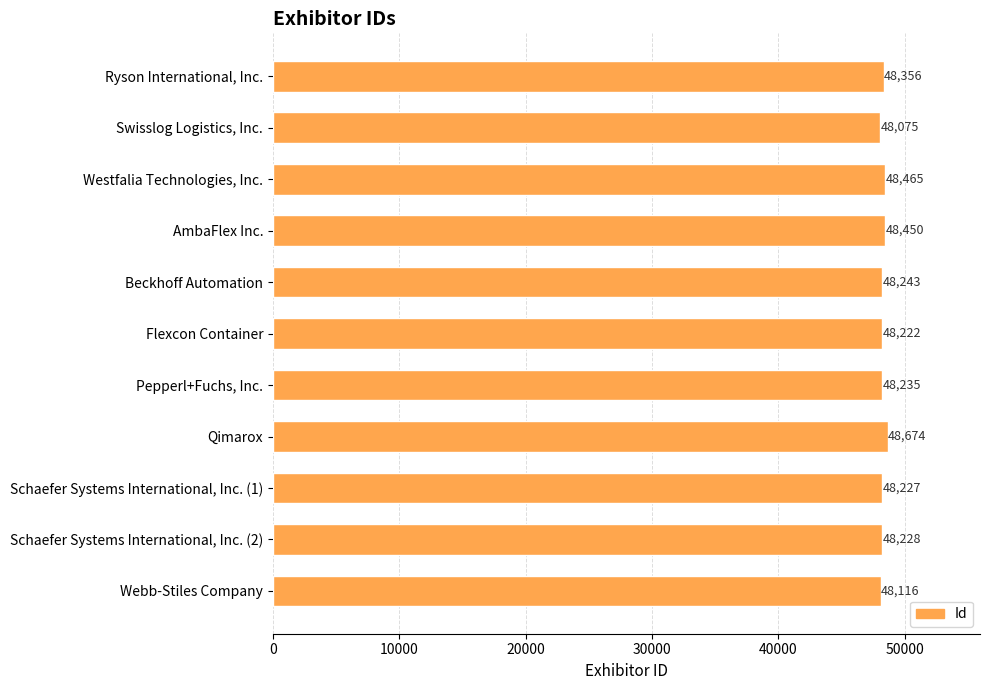

Which category has the highest value across all series?

Qimarox